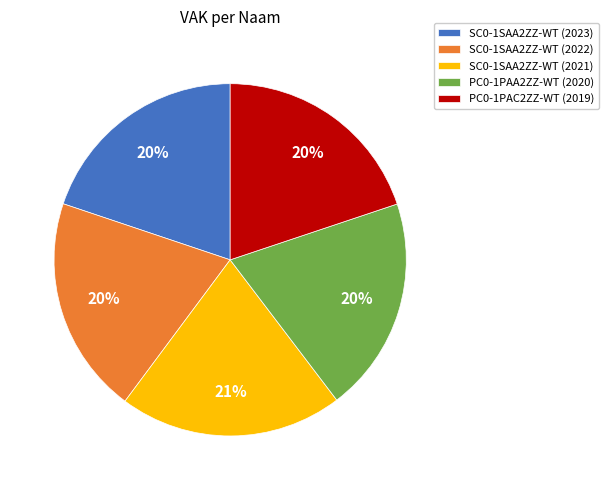

How many segments does this pie chart have?

5